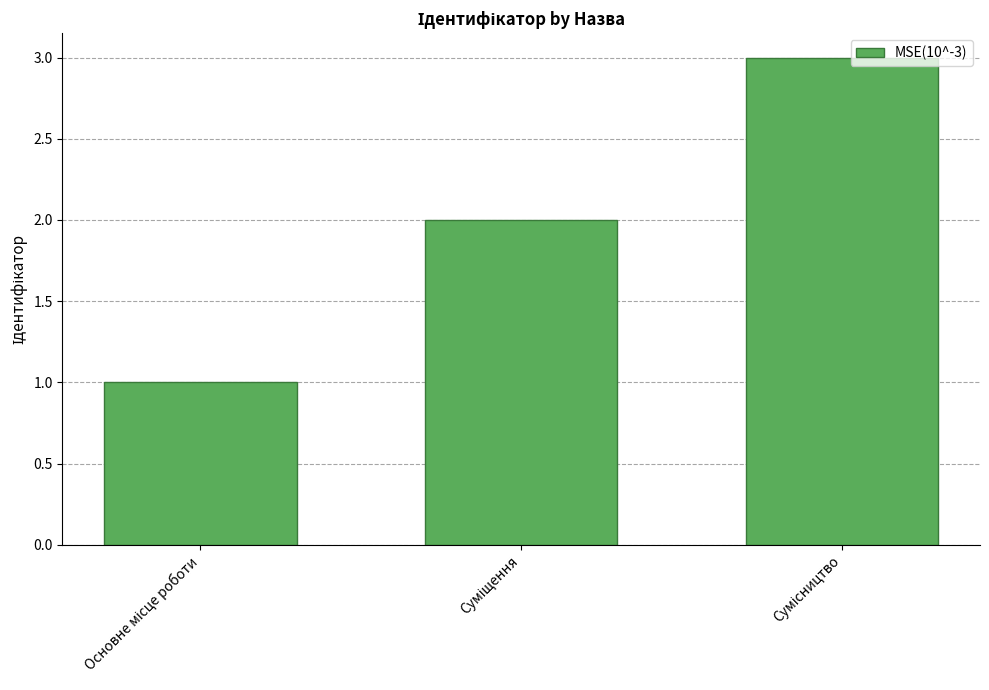

What is the greatest value displayed?

3